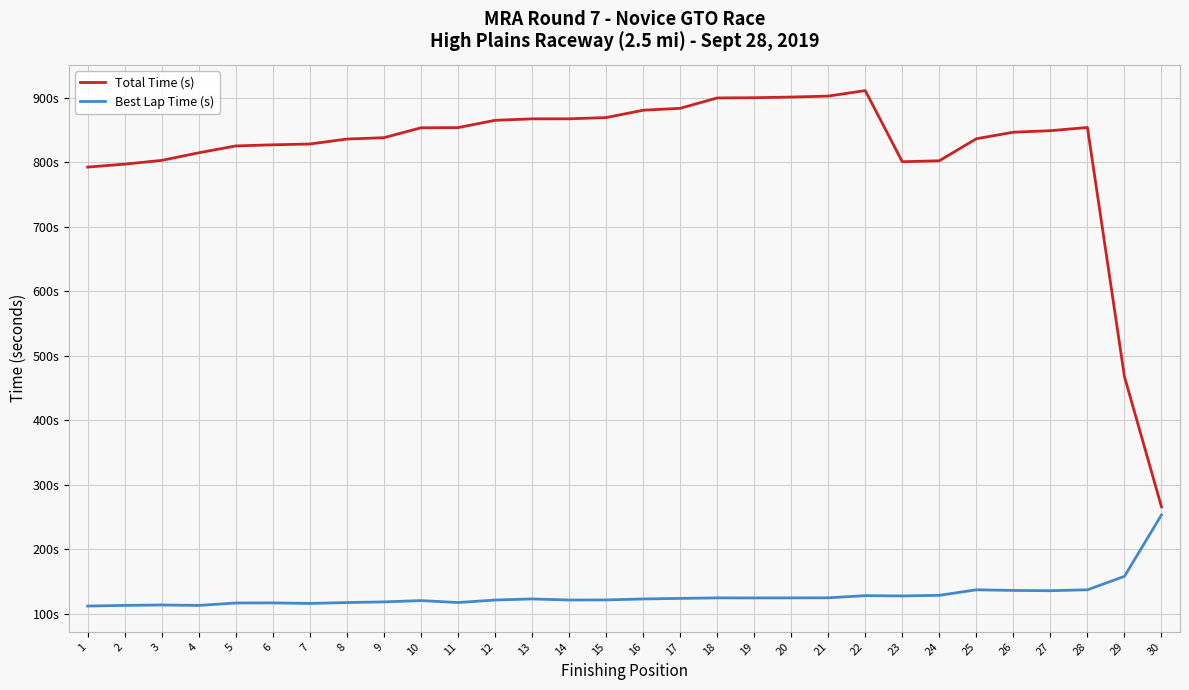

What is the value of the Total Time (s) point at the 6th from the left?

826.7